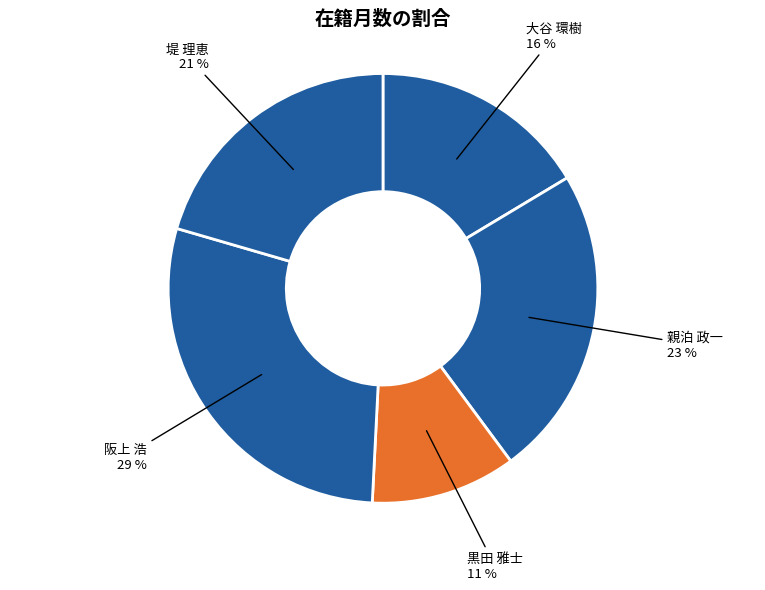

To the nearest percent, what is the average slice percentage?

20%